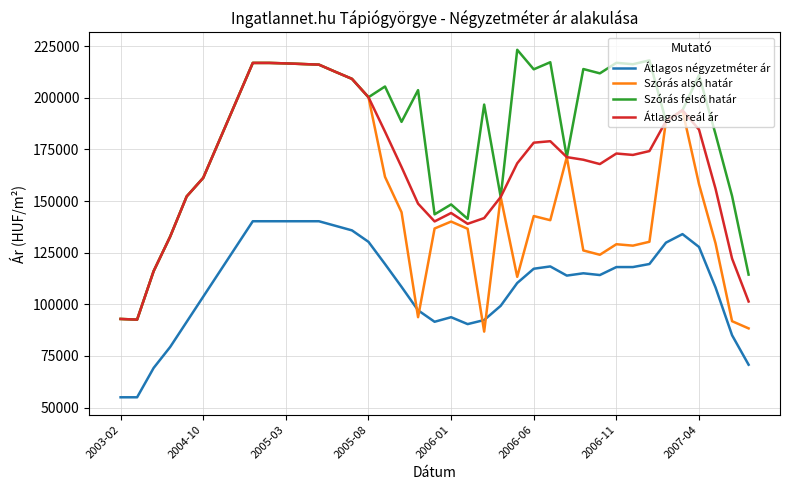

True or false: Átlagos négyzetméter ár and Szórás alsó határ intersect in this chart.

True